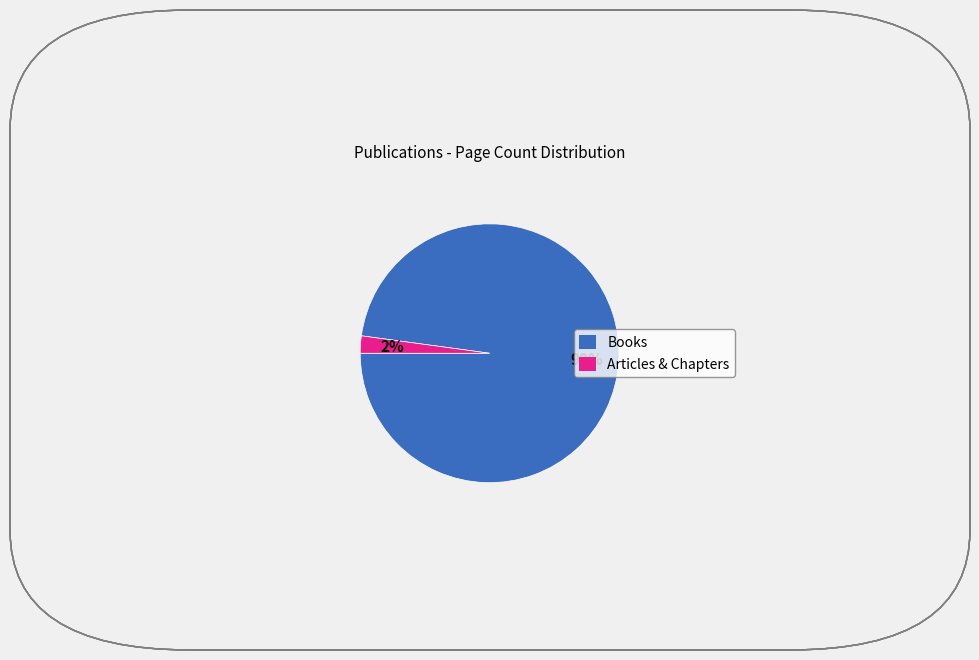

To the nearest percent, what is the average slice percentage?

50%